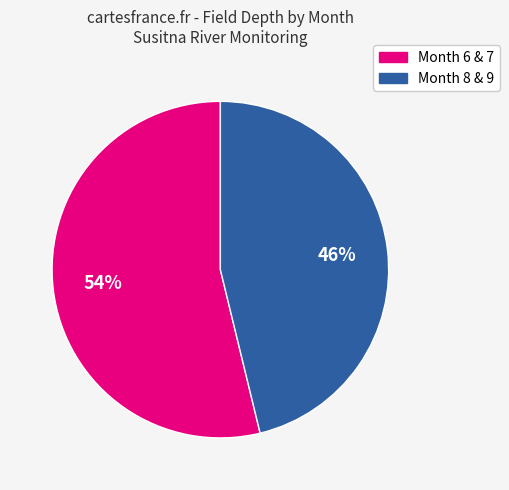

Is there any slice that represents more than half of the pie?

Yes